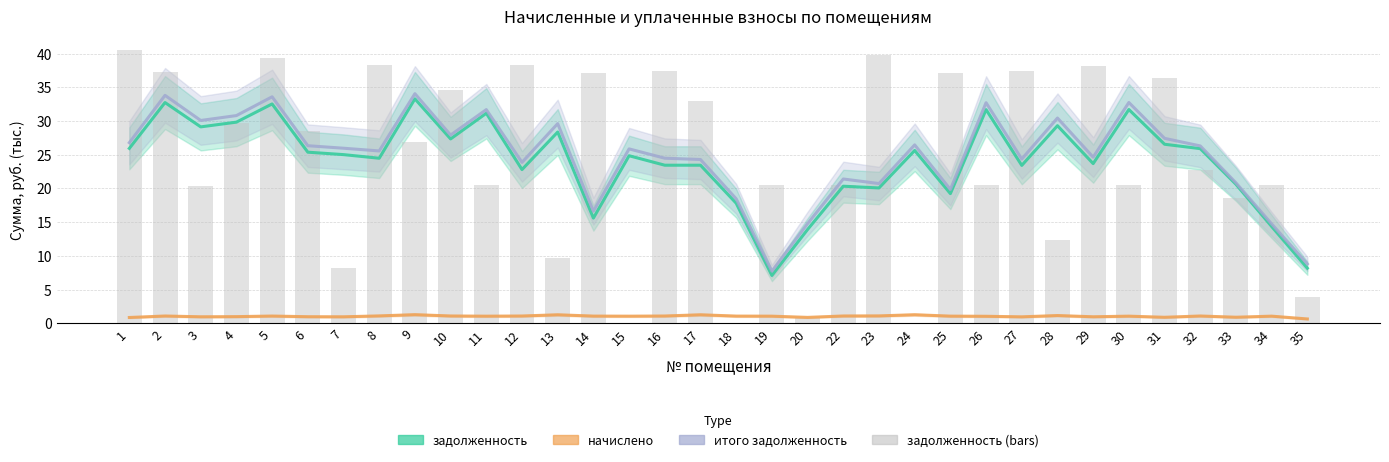

What is the sum of all задолженность values?

815.1